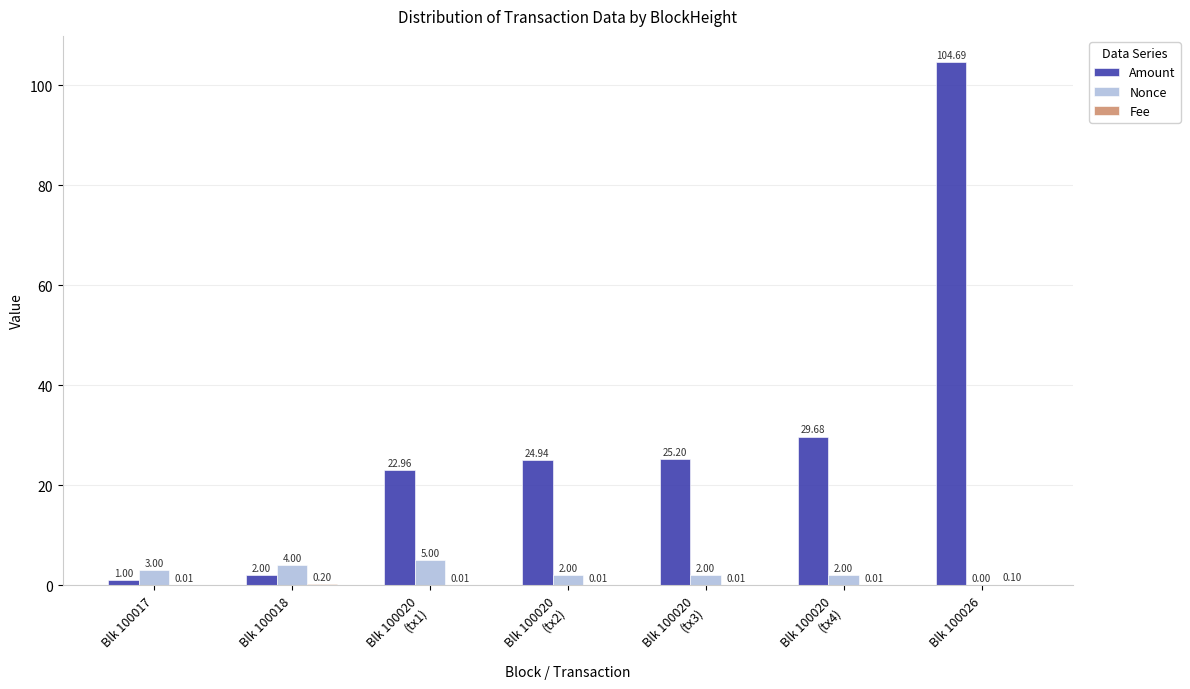

Which series has the largest total across all categories?

Amount